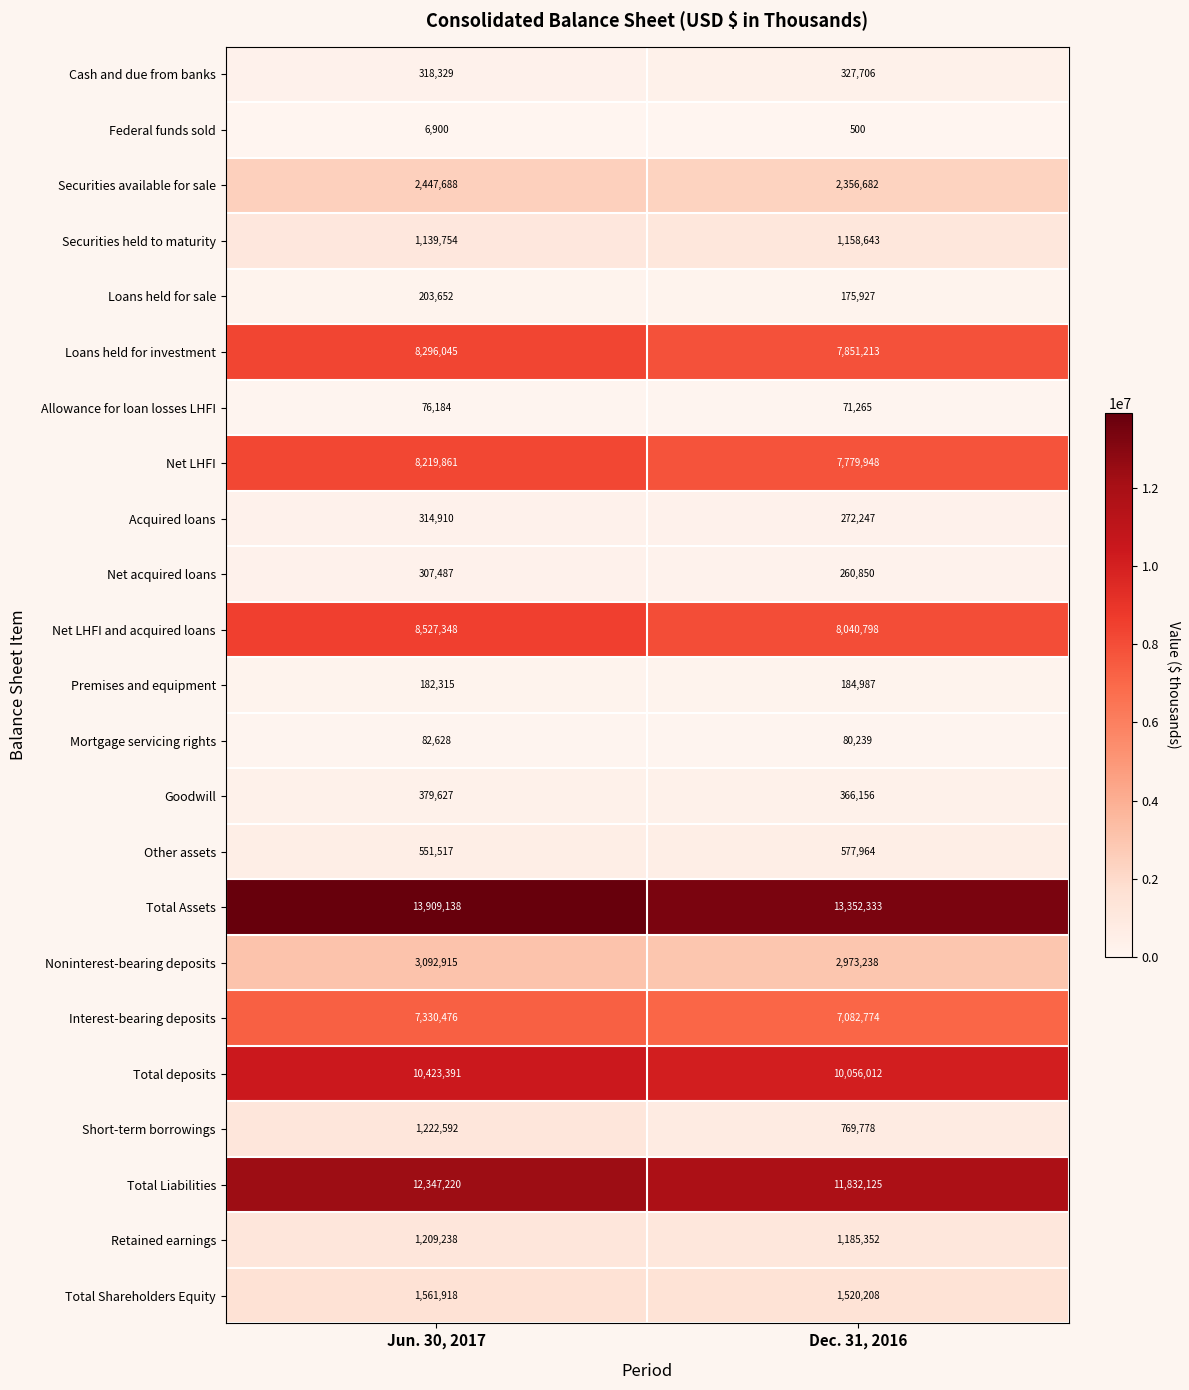

True or false: Net acquired loans has a value of 66965 at Dec. 31, 2016.

False